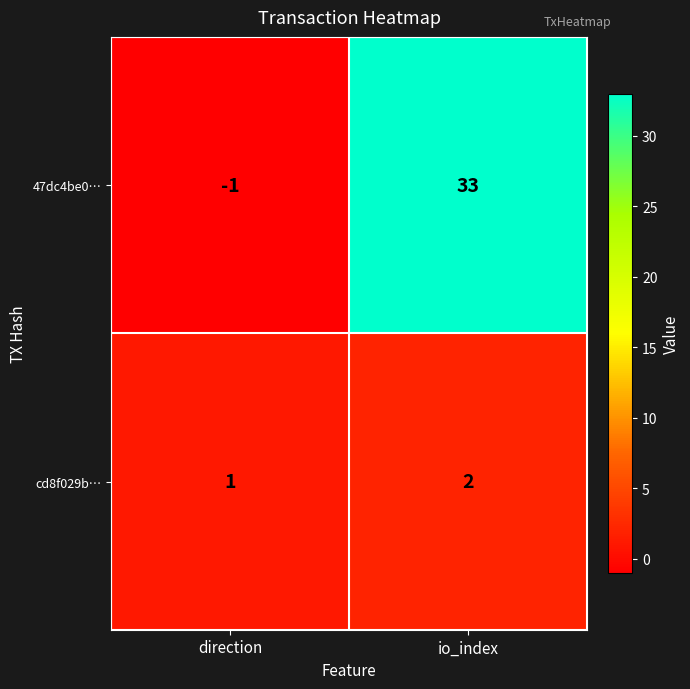

Which category has the lowest value across all series?

direction